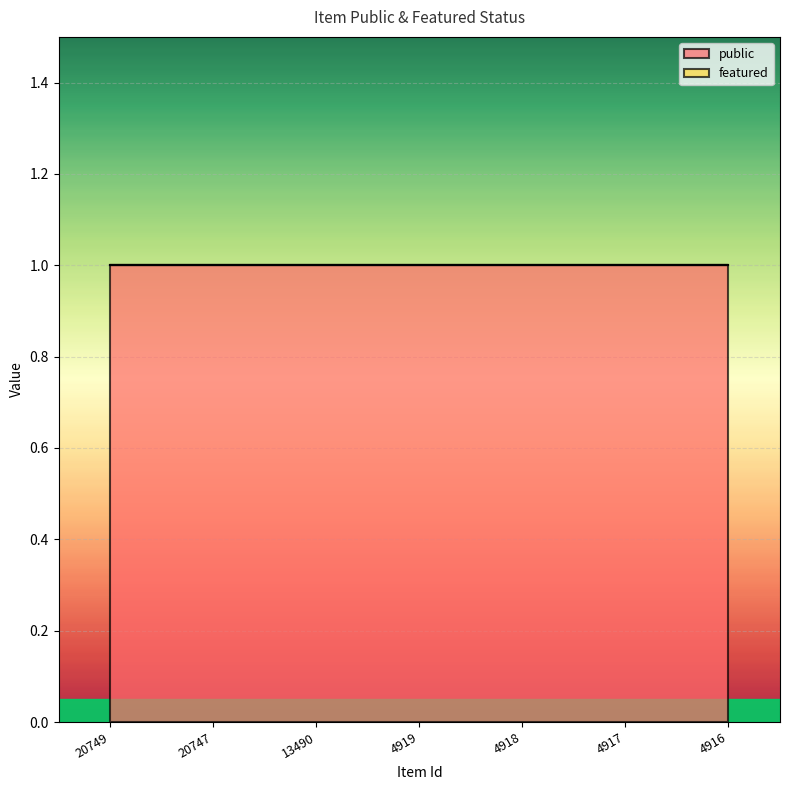

True or false: public has a value of 0 at 13490.

False